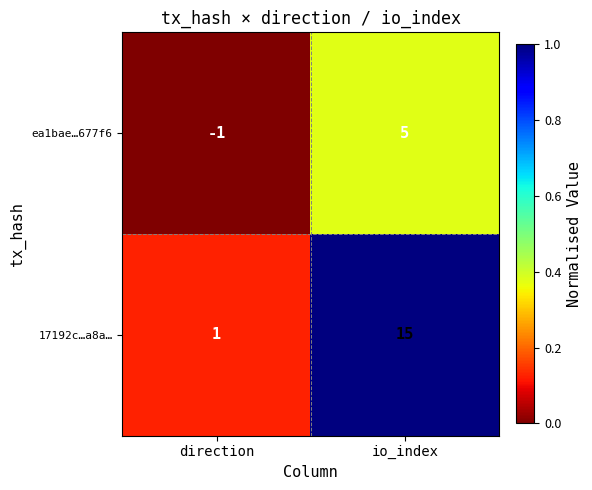

True or false: 17192c…a8a… has a value of 15 at io_index.

True